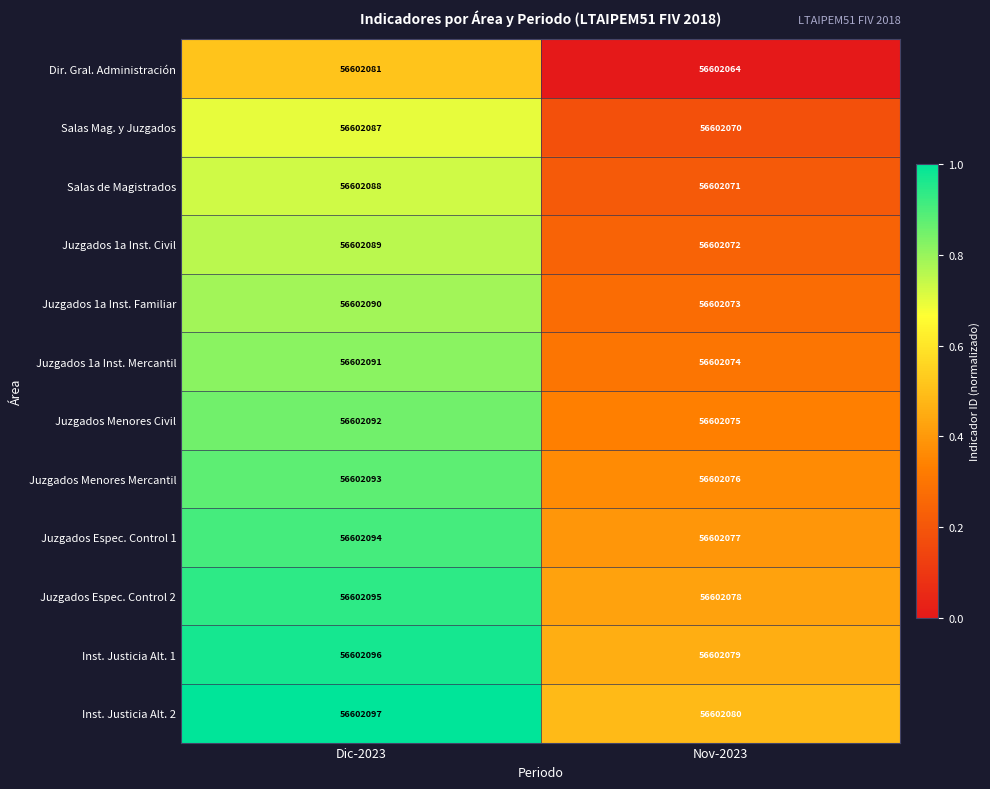

What is the average value of the Juzgados 1a Inst. Mercantil series?

0.6